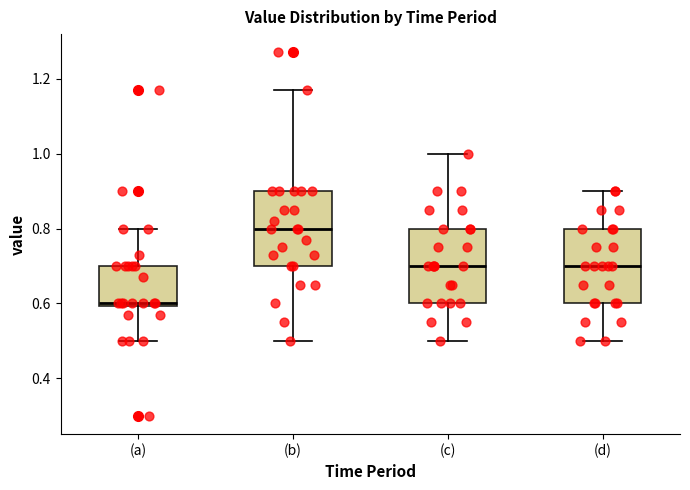

Which box has the highest median line?

(b)